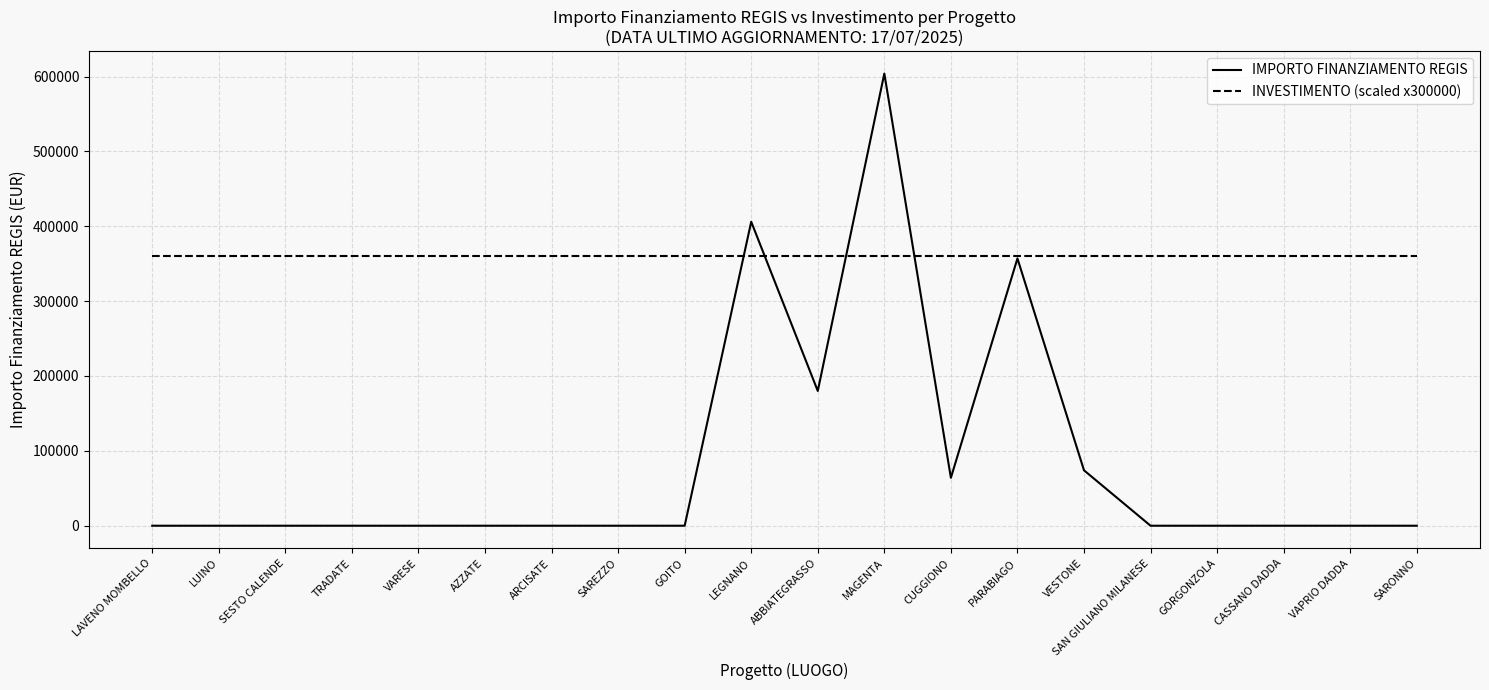

Between which two adjacent categories do IMPORTO FINANZIAMENTO REGIS and INVESTIMENTO (scaled x300000) first intersect?

GOITO and LEGNANO